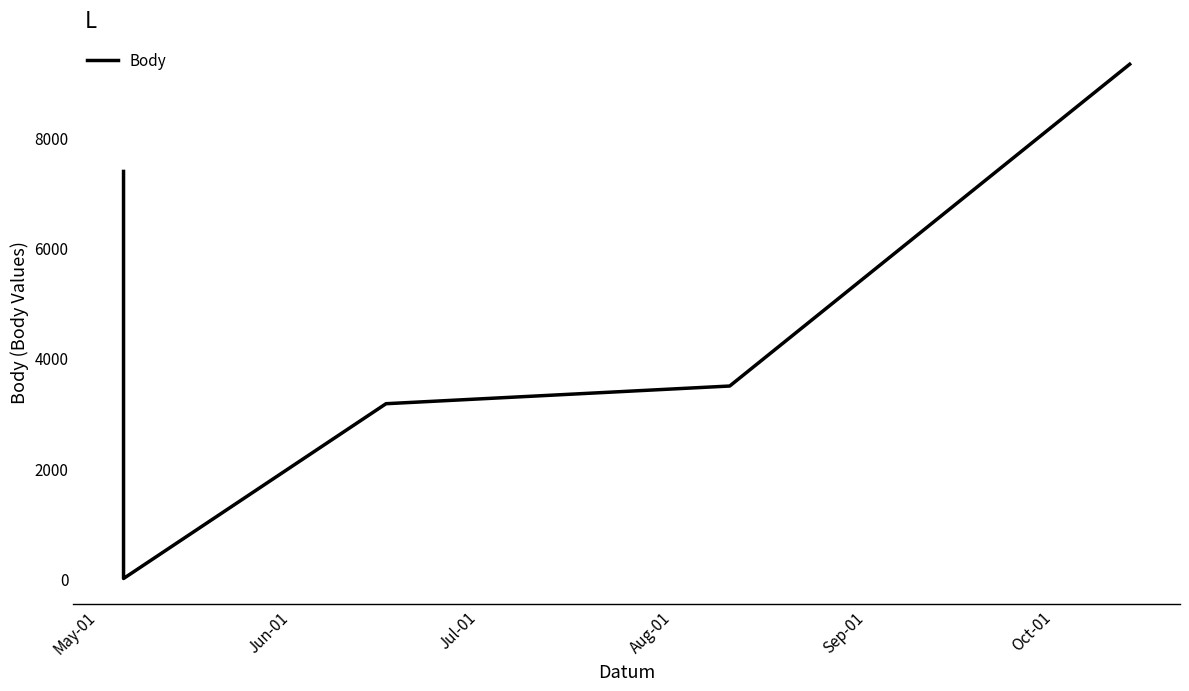

What is the difference between the maximum and second lowest values?

6160